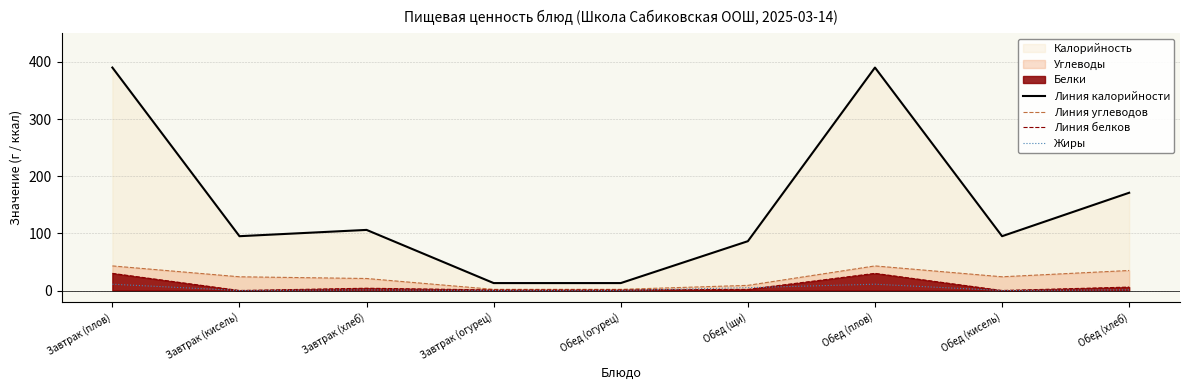

Reading left to right, transcribe all the data shown in this chart.

Линия калорийности: Завтрак (плов)=390.0	Завтрак (кисель)=95.0	Завтрак (хлеб)=106.0	Завтрак (огурец)=13.0	Обед (огурец)=13.0	Обед (щи)=86.3	Обед (плов)=390.0	Обед (кисель)=95.0	Обед (хлеб)=171.0
Линия углеводов: Завтрак (плов)=43.0	Завтрак (кисель)=24.0	Завтрак (хлеб)=21.0	Завтрак (огурец)=2.0	Обед (огурец)=2.0	Обед (щи)=9.0	Обед (плов)=43.0	Обед (кисель)=24.0	Обед (хлеб)=35.0
Линия белков: Завтрак (плов)=30.0	Завтрак (кисель)=0.0	Завтрак (хлеб)=4.0	Завтрак (огурец)=1.0	Обед (огурец)=1.0	Обед (щи)=2.0	Обед (плов)=30.0	Обед (кисель)=0.0	Обед (хлеб)=6.0
Жиры: Завтрак (плов)=11.0	Завтрак (кисель)=0.0	Завтрак (хлеб)=1.0	Завтрак (огурец)=0.0	Обед (огурец)=0.0	Обед (щи)=5.0	Обед (плов)=11.0	Обед (кисель)=0.0	Обед (хлеб)=1.0